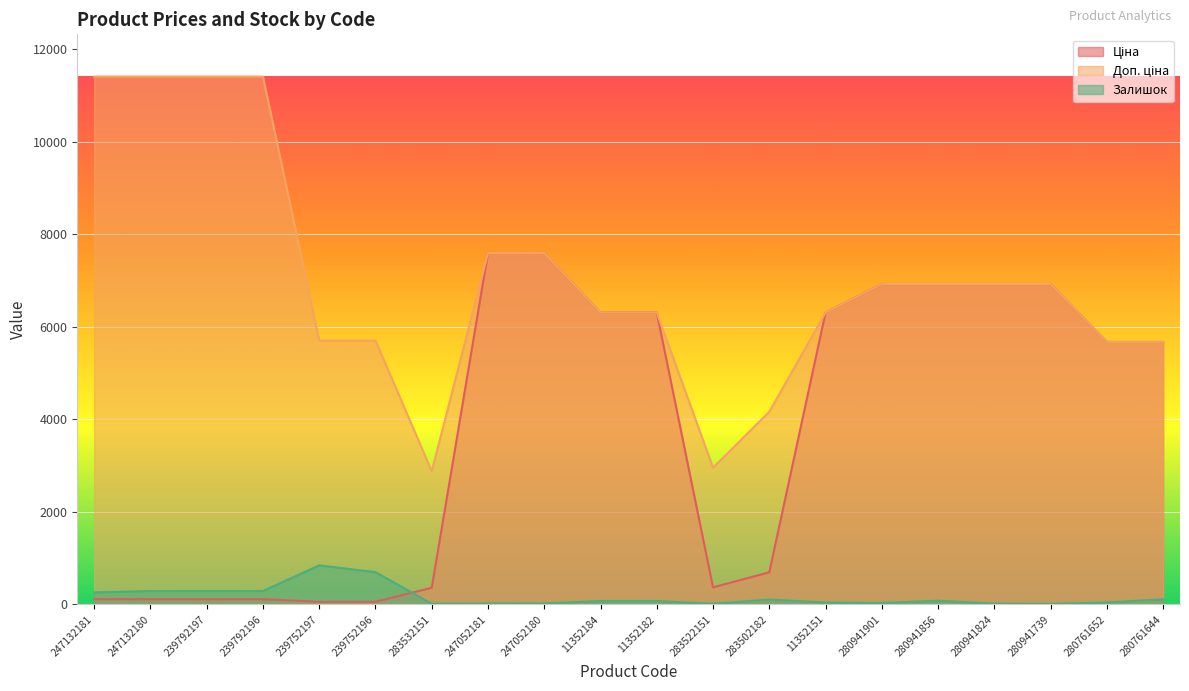

How many values in the Доп. ціна series exceed 6925?

10